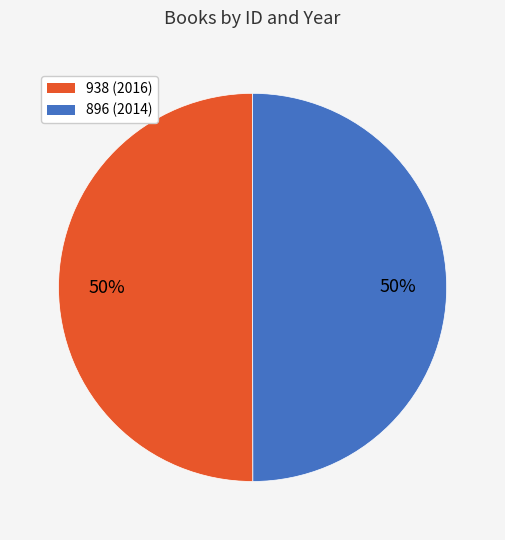

To the nearest percent, what percentage of the pie is 938?

50%